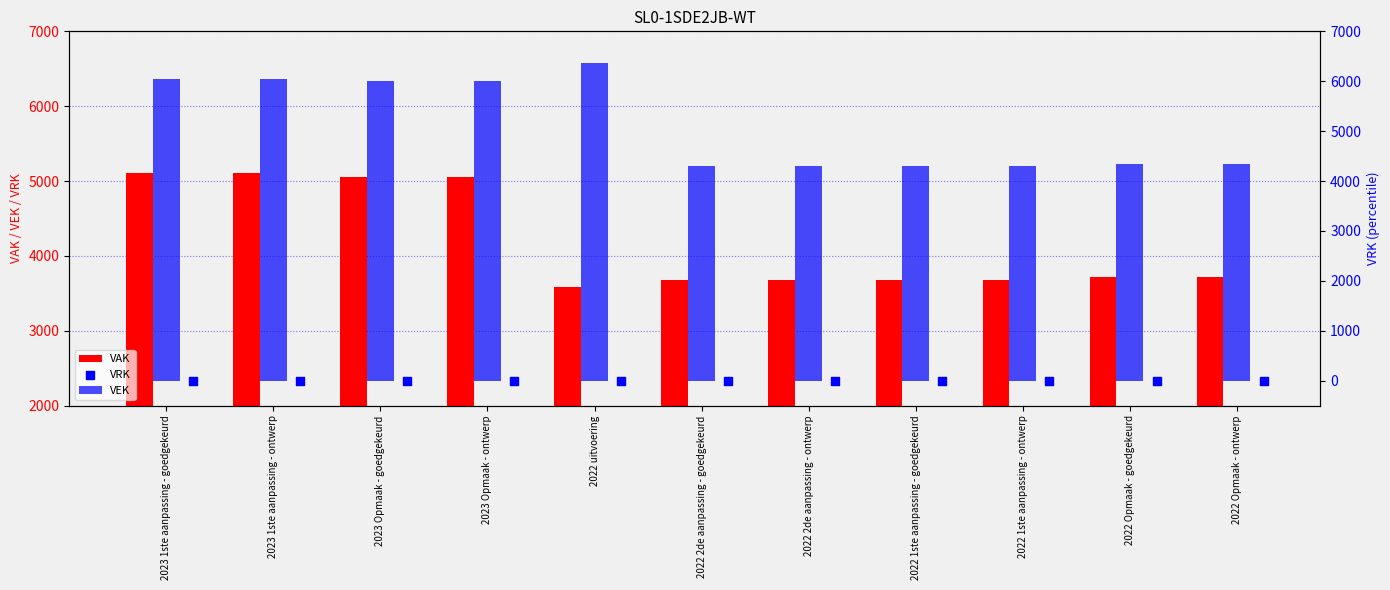

Which series reaches the maximum Y coordinate?

VEK